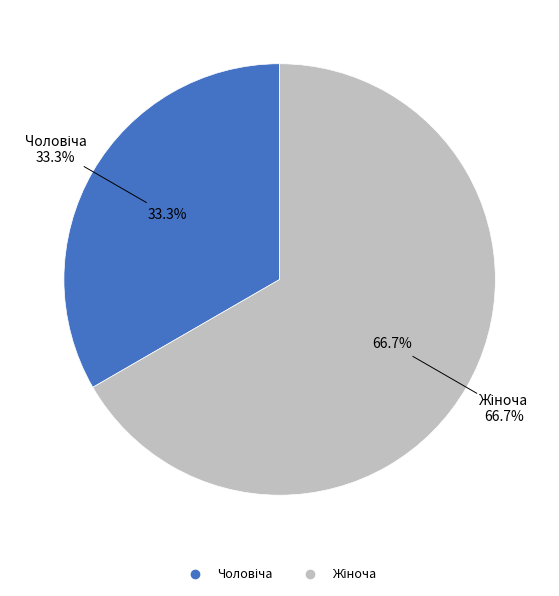

Which category accounts for the majority?

Жіноча